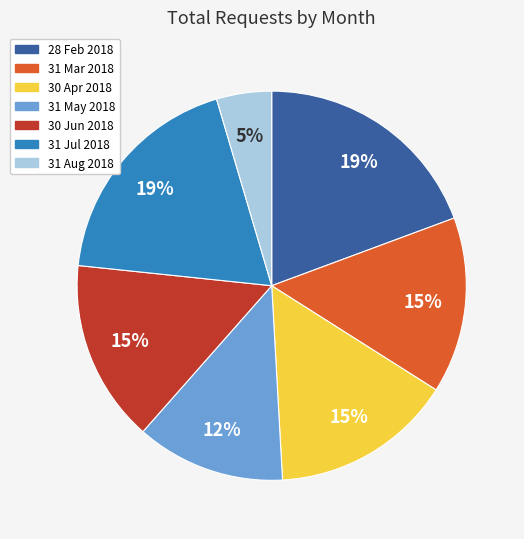

How many slices are in this pie chart?

7